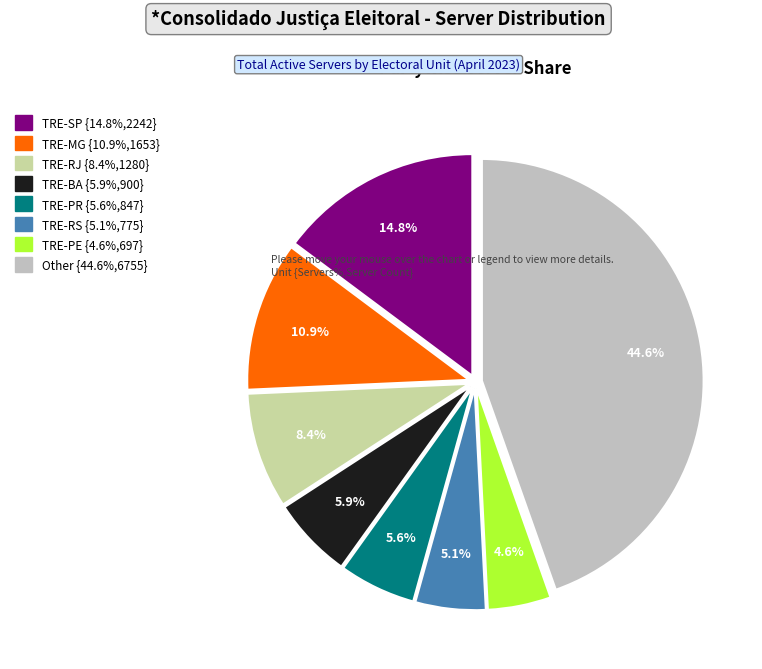

How many slices are in this pie chart?

8